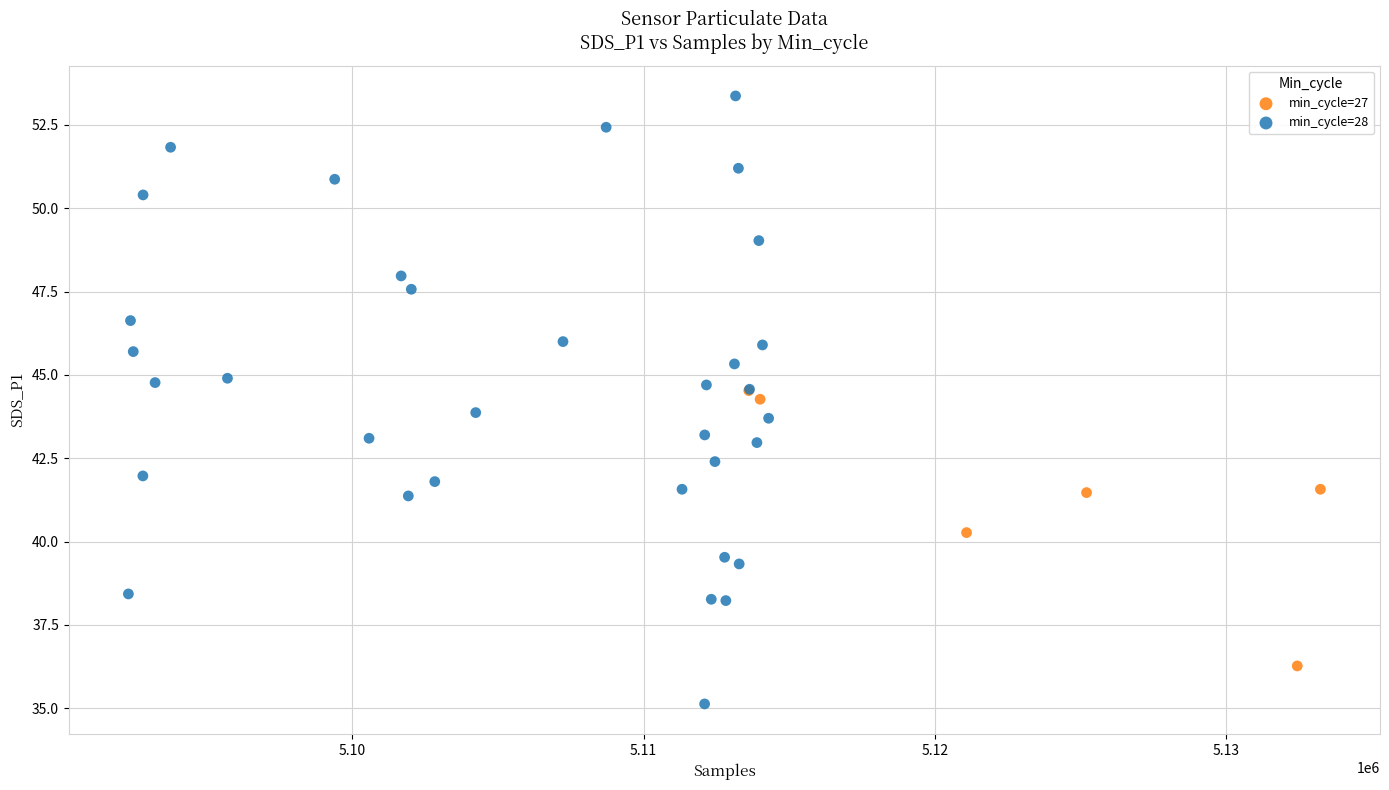

Which series contains the lowest Y value?

min_cycle=28